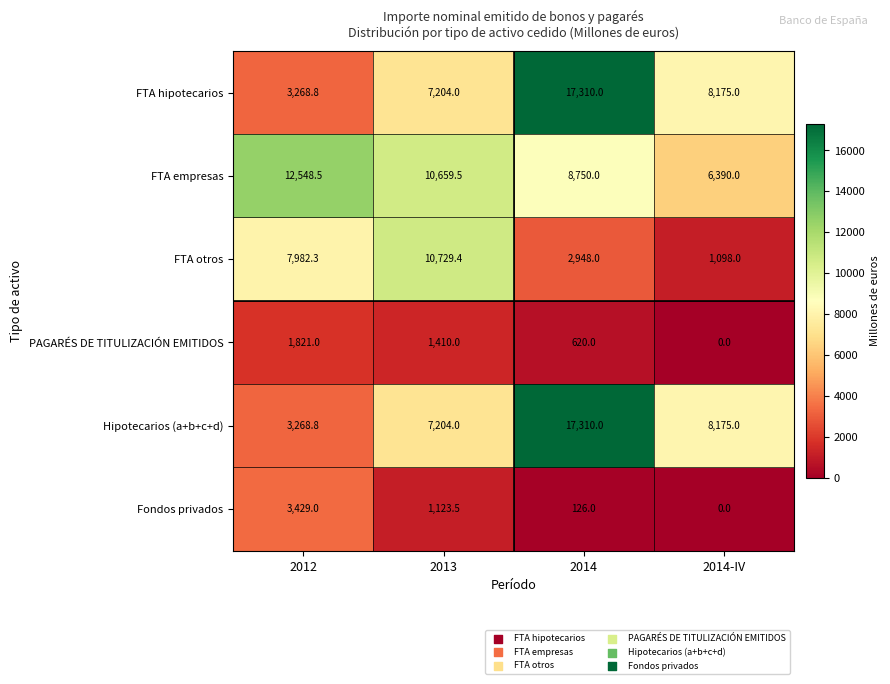

At which label is FTA empresas closest to 9469?

2014